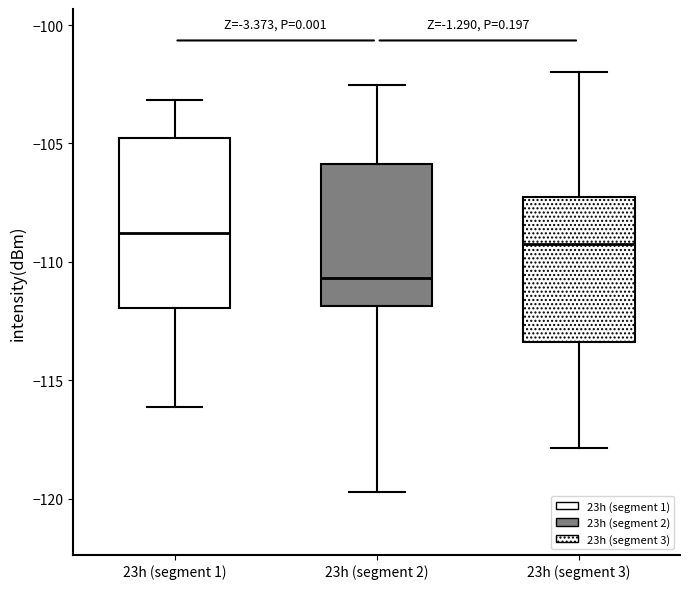

Which box's median line is the lowest?

23h (segment 2)